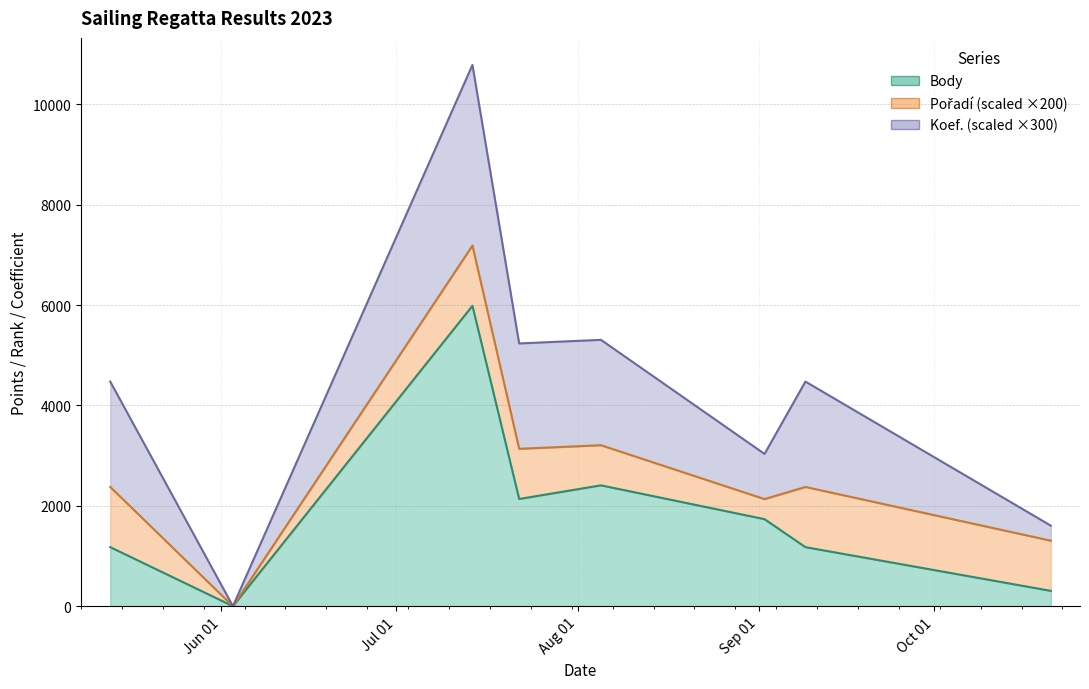

True or false: Body has more than 1 points higher than both neighbors.

True